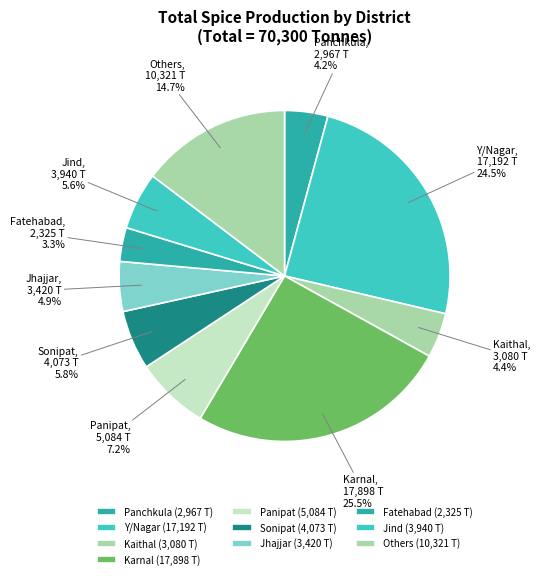

Does Panipat represent more than half of the total?

No